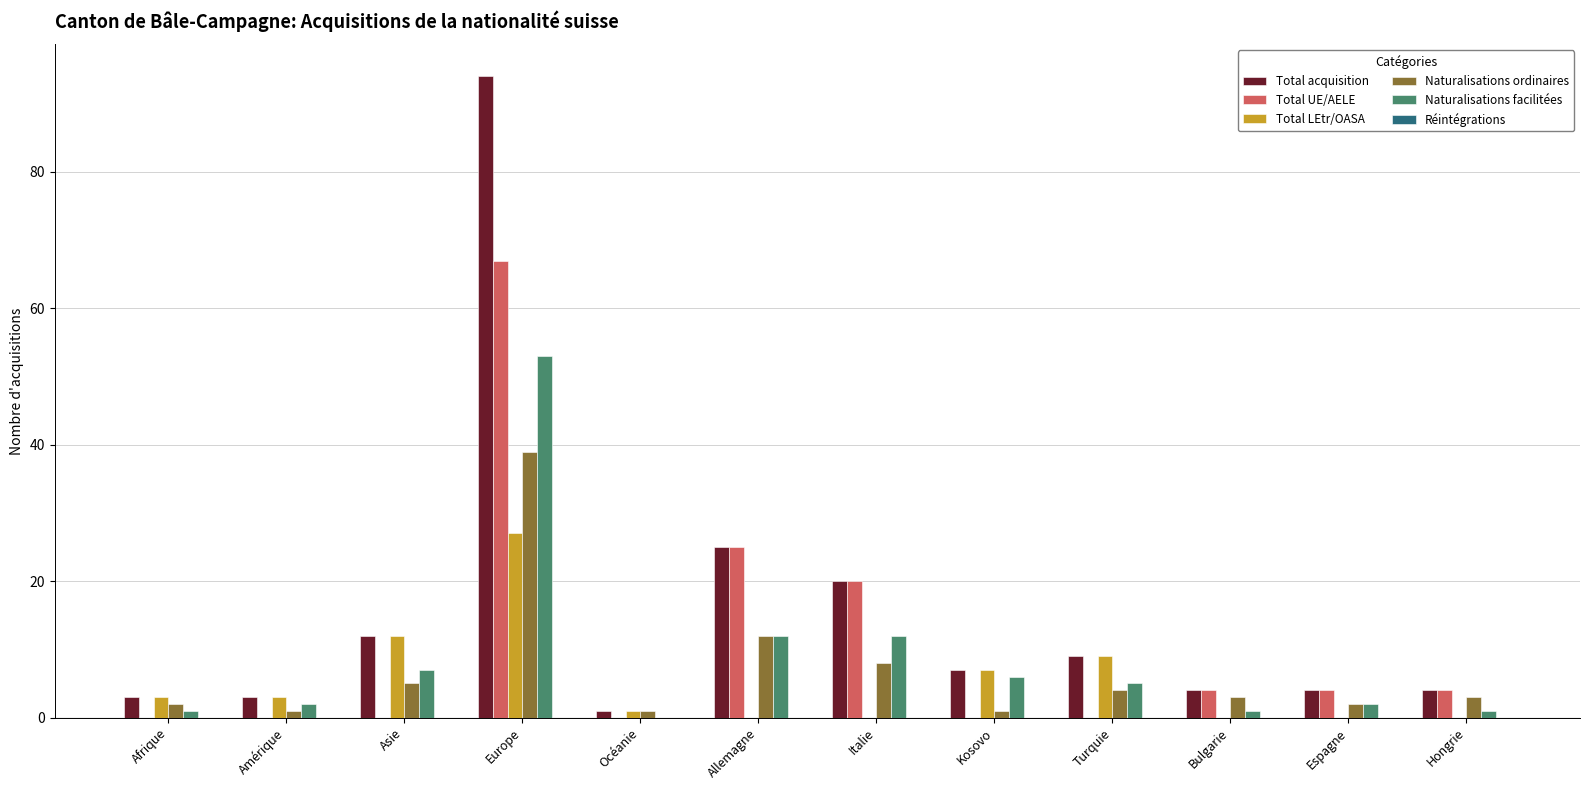

Is it true that Total UE/AELE equals 7 at Allemagne?

False